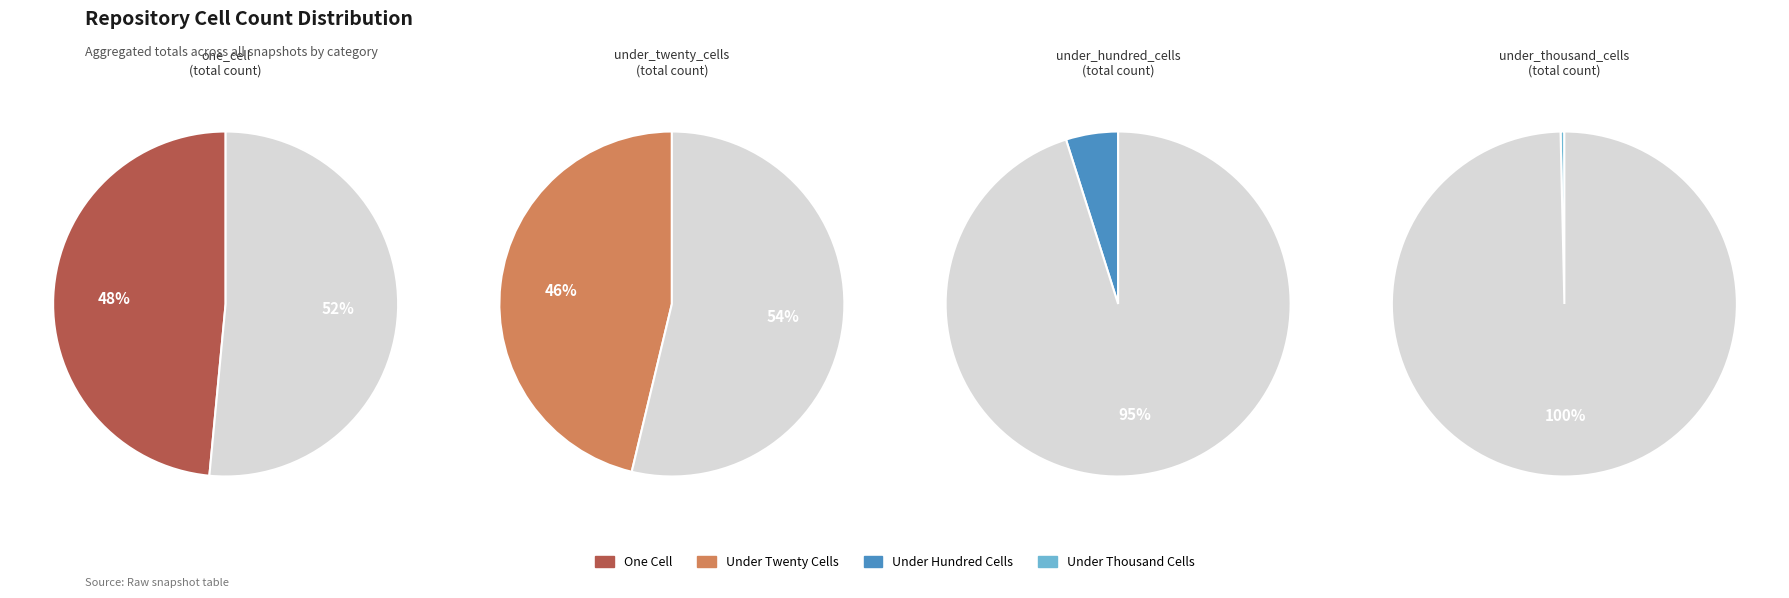

Is there a majority slice in this chart?

No